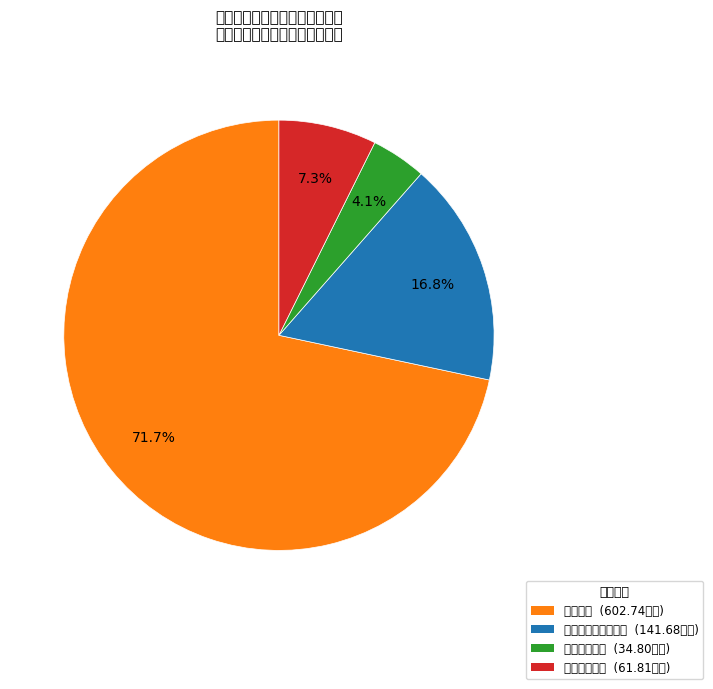

To the nearest percent, what percentage of the pie is 卫生健康支出?

4%